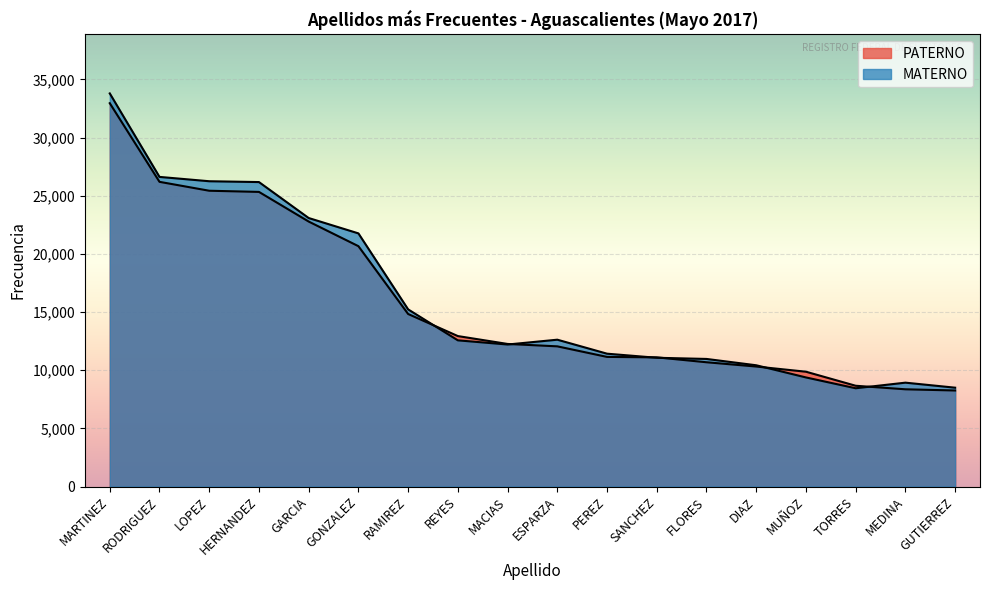

Rank the categories by PATERNO value from highest to lowest.

MARTINEZ, RODRIGUEZ, LOPEZ, HERNANDEZ, GARCIA, GONZALEZ, RAMIREZ, REYES, MACIAS, ESPARZA, PEREZ, SANCHEZ, FLORES, DIAZ, MUÑOZ, TORRES, MEDINA, GUTIERREZ